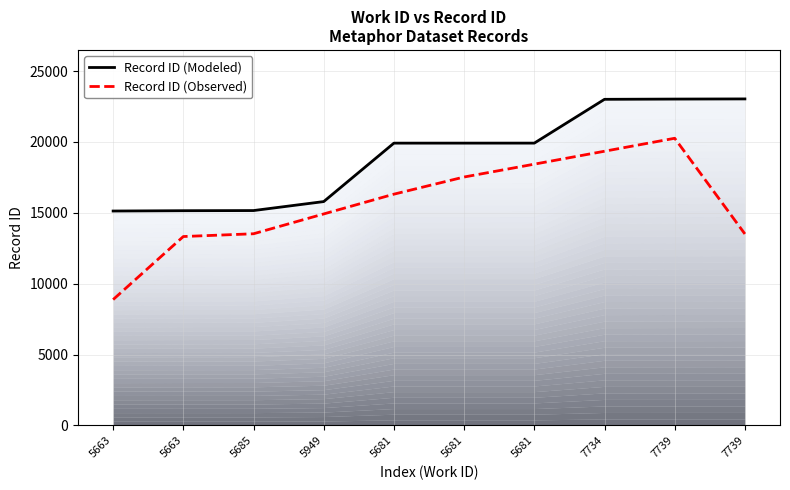

Reading left to right, list all the values displayed in this chart.

Record ID (Modeled): 15127.0	15150.0	15160.0	15793.0	19915.0	19916.0	19917.0	23006.0	23023.0	23034.0
Record ID (Observed): 8881.3	13328.2	13523.5	14921.3	16316.4	17526.1	18432.8	19344.2	20258.5	13510.1